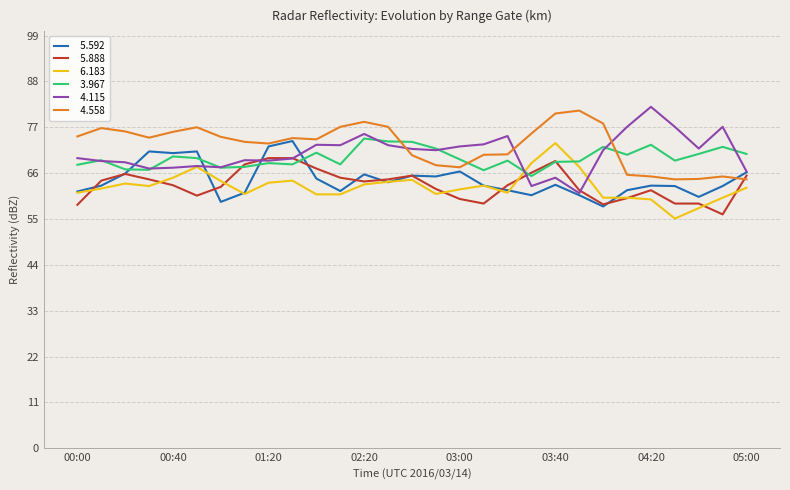

What is the minimum value shown in the chart?

55.1